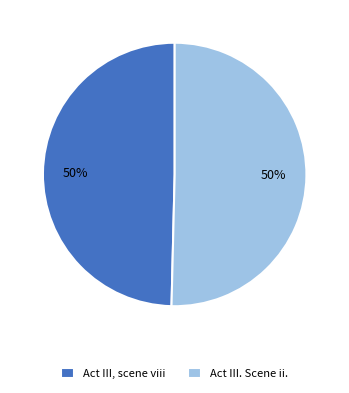

Count the number of slices in the pie.

2